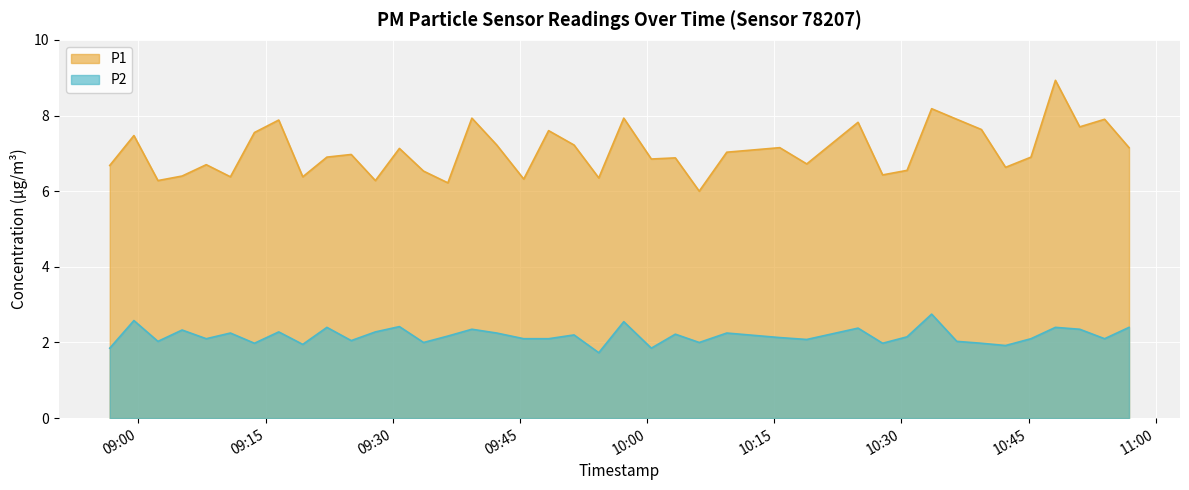

True or false: P1 has more than 0 interior local peaks.

True